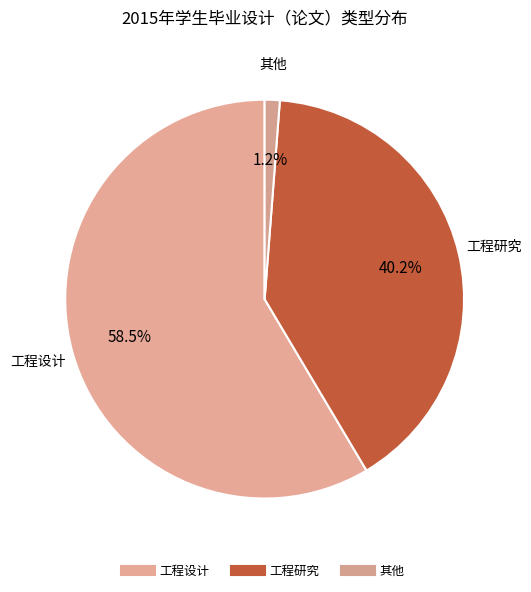

Count the number of slices in the pie.

3